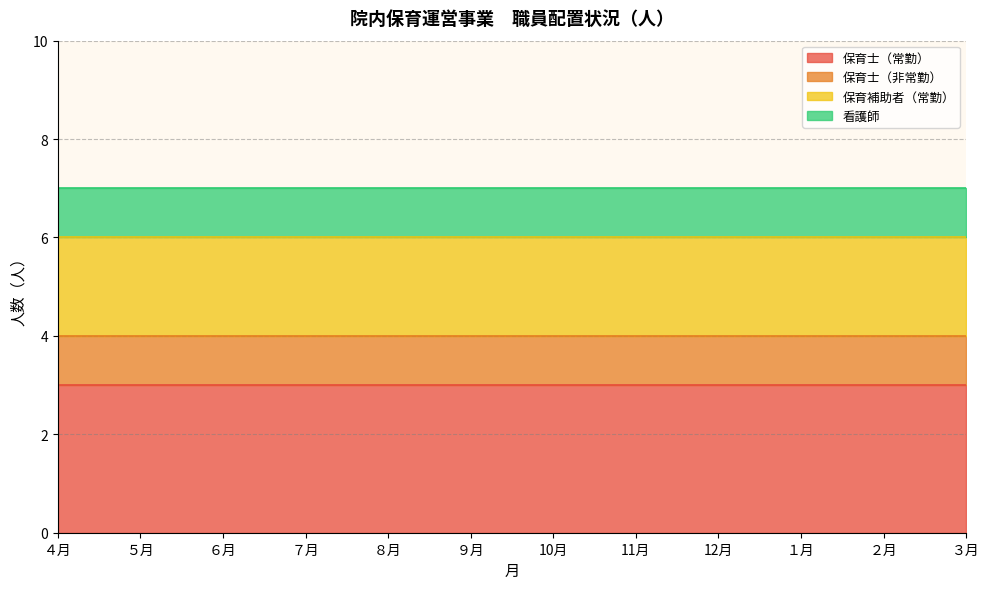

What are all the series names shown in the legend?

保育士（常勤）, 保育士（非常勤）, 保育補助者（常勤）, 看護師